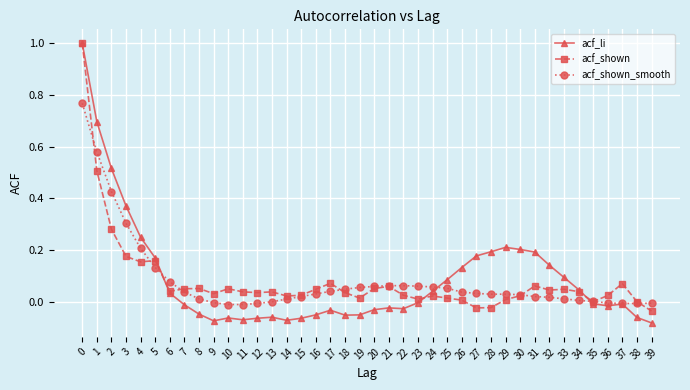

Which series changed the most between 8 and 33?

acf_li